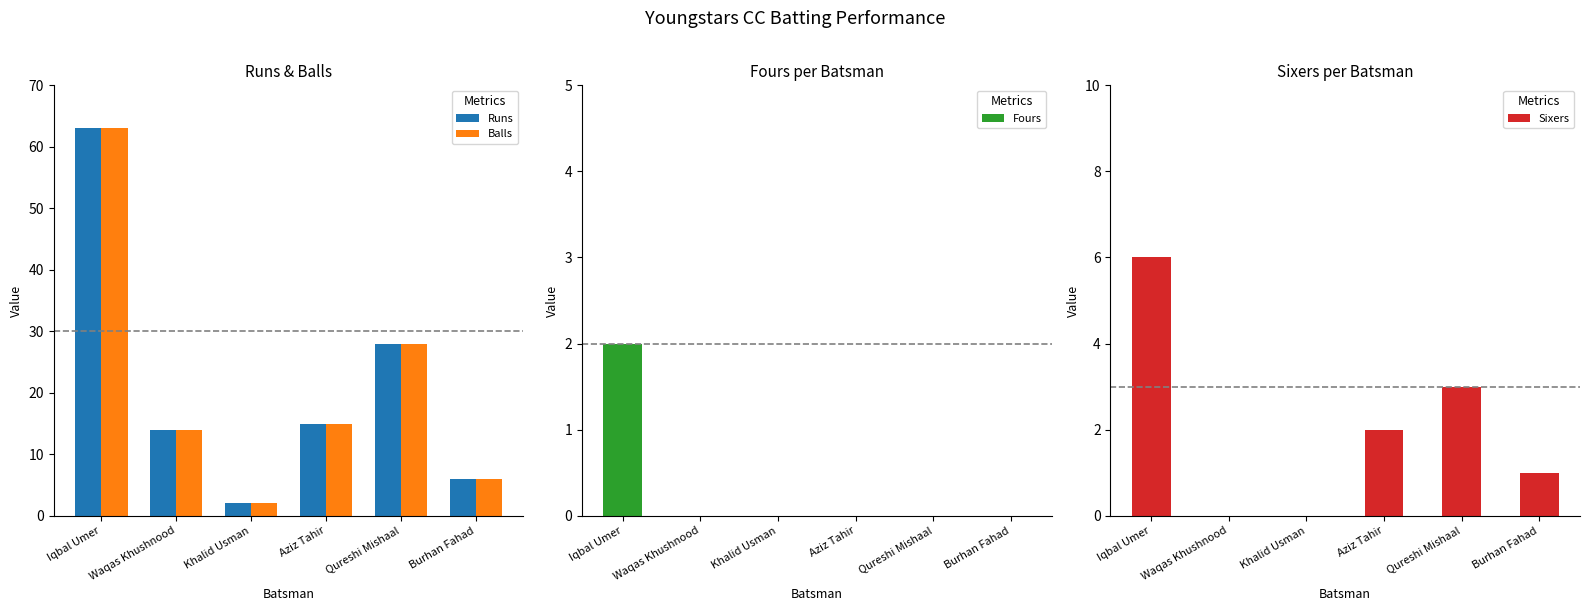

At Iqbal Umer, list the series in order from largest to smallest.

Runs, Balls, Sixers, Fours